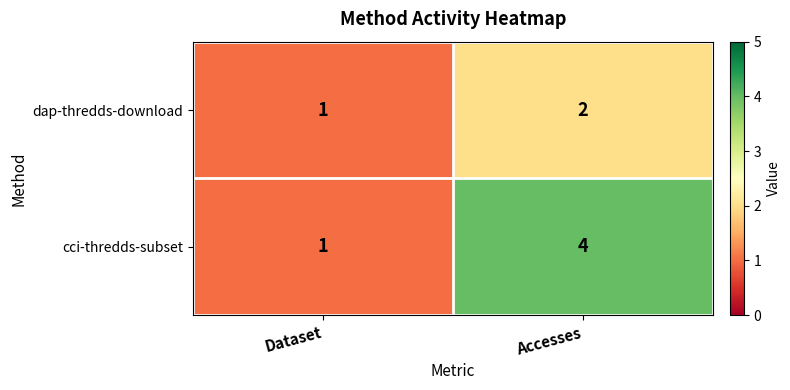

At how many categories does at least one series exceed 3?

1